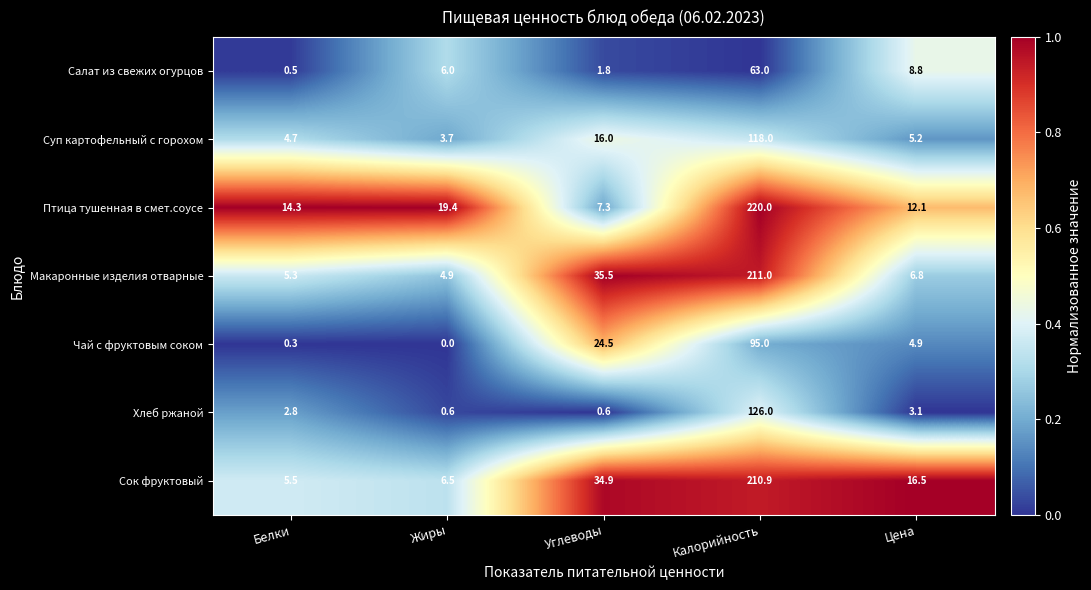

At which category is the sum across all series the highest?

Калорийность